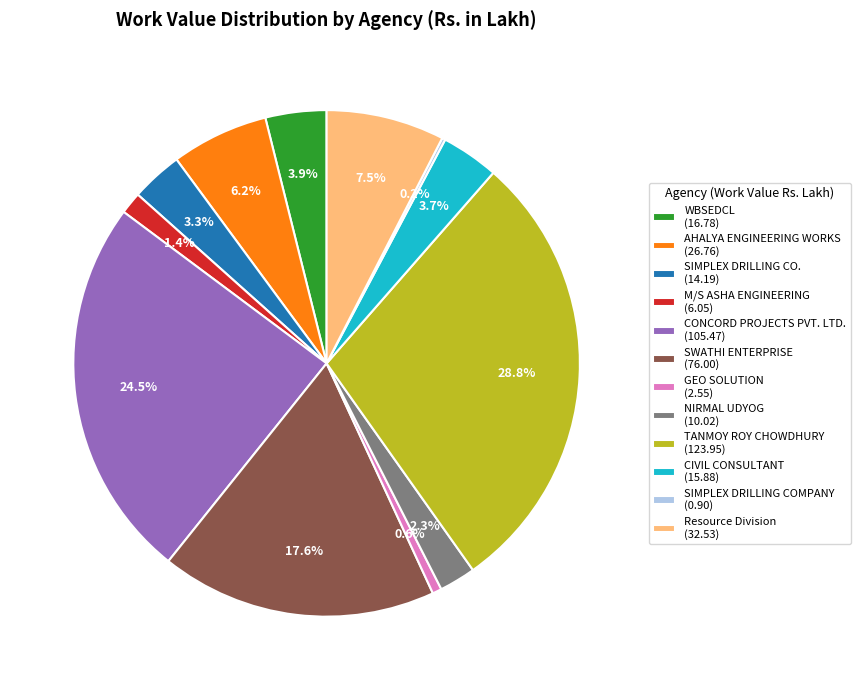

What percentage is the TANMOY ROY CHOWDHURY slice, to the nearest percent?

29%